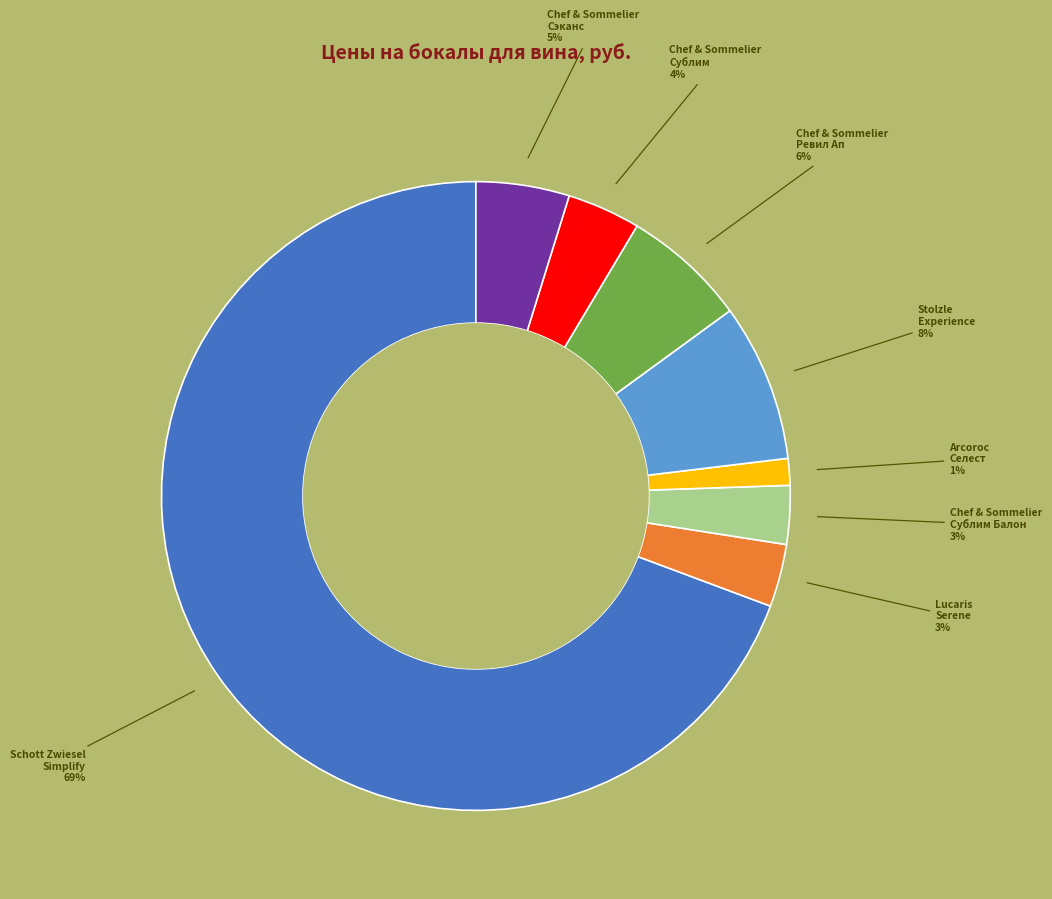

Count the number of slices in the pie.

8